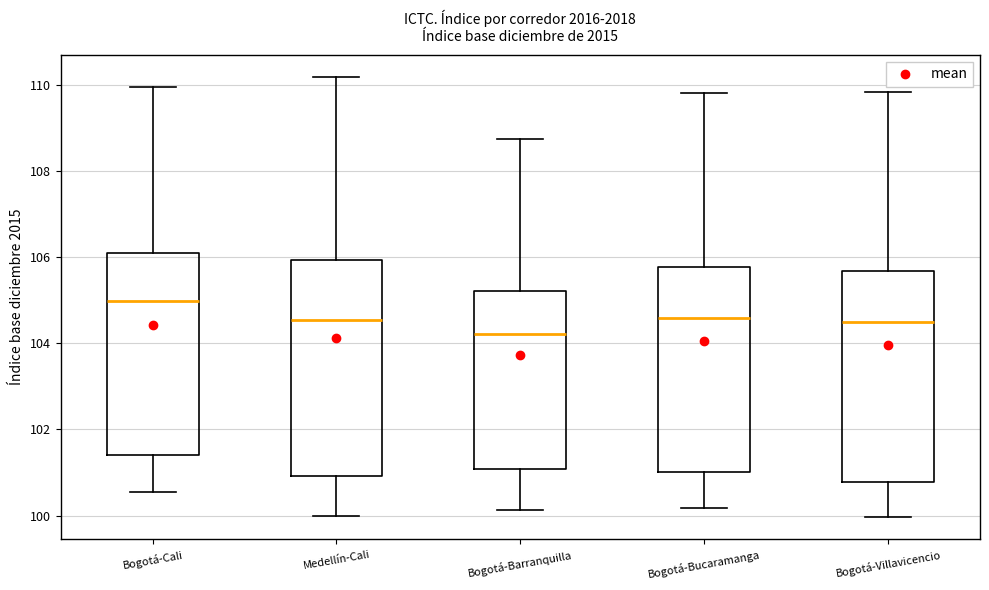

Which box has the lowest median line?

Bogotá-Barranquilla